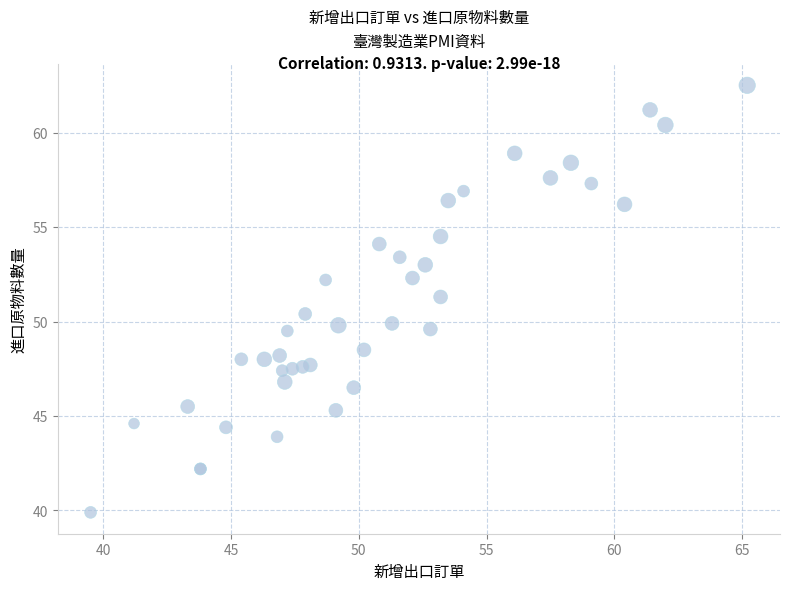

What Y value in the scatter plot is closest to 51?

51.3